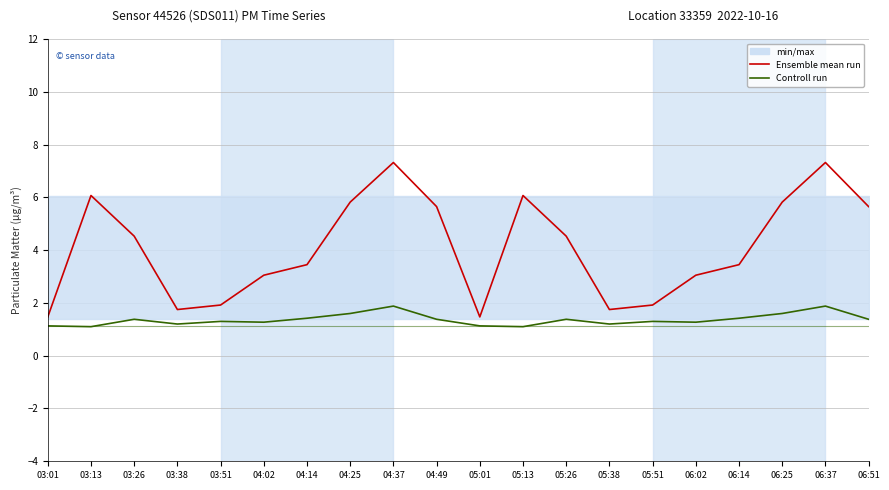

What is the difference between the highest and lowest values at 03:38?

0.6